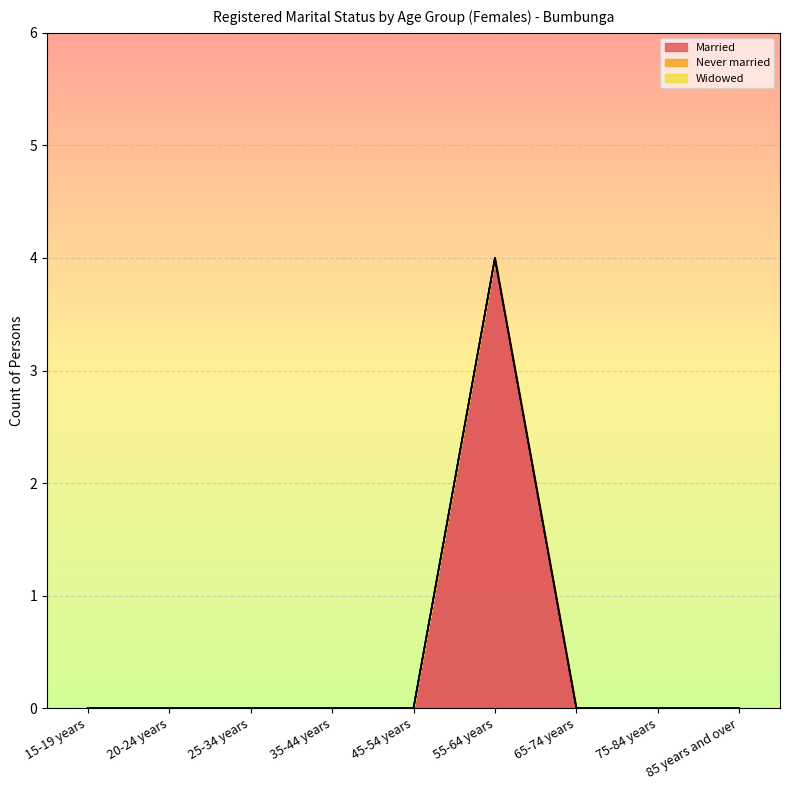

How many data points in Married are above 0?

1